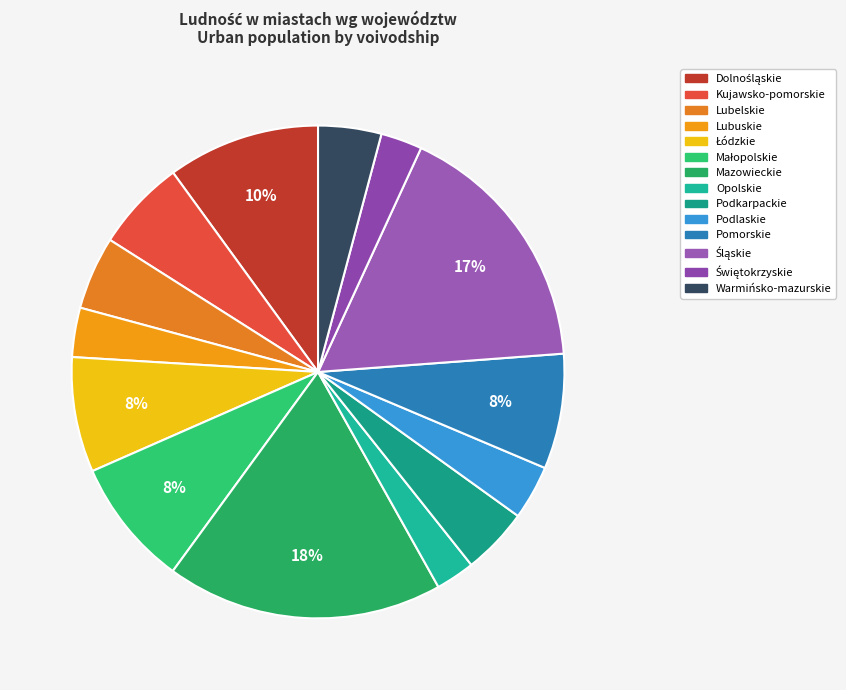

Is there a majority slice in this chart?

No